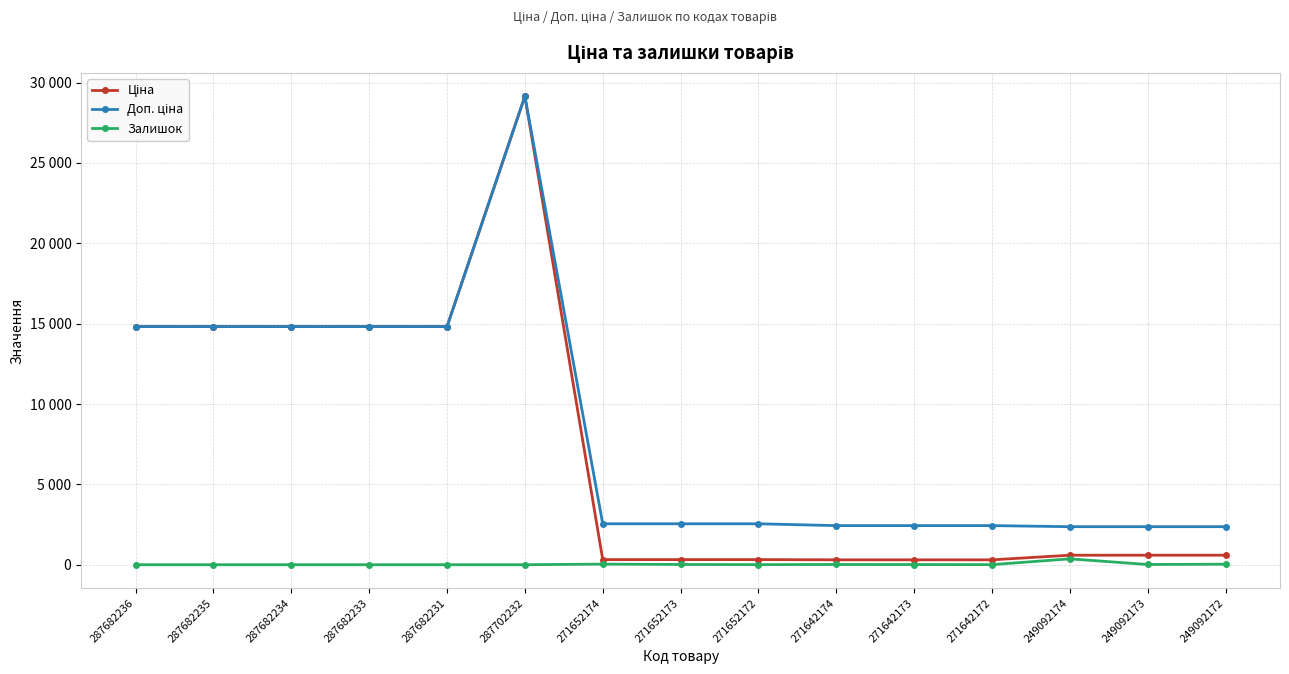

Reading right to left, transcribe all the data shown in this chart.

Ціна: 591.6	591.6	591.6	304.1	304.1	304.1	318.3	318.3	318.3	29152.3	14817.6	14817.6	14817.6	14817.6	14817.6
Доп. ціна: 2366.5	2366.5	2366.5	2432.8	2432.8	2432.8	2546.4	2546.4	2546.4	29152.3	14817.6	14817.6	14817.6	14817.6	14817.6
Залишок: 33.0	14.0	365.0	5.0	10.0	14.0	5.0	15.0	38.0	0.0	0.0	0.0	0.0	0.0	0.0